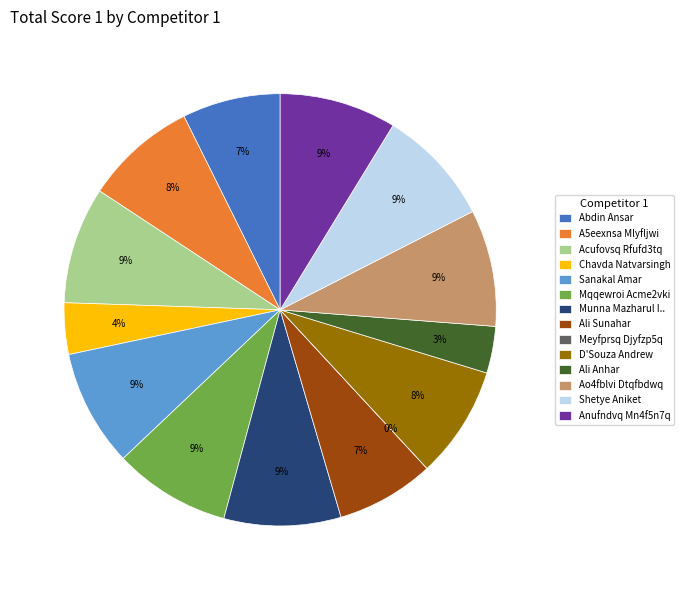

Is it true that Sanakal Amar is 9% of the pie?

True